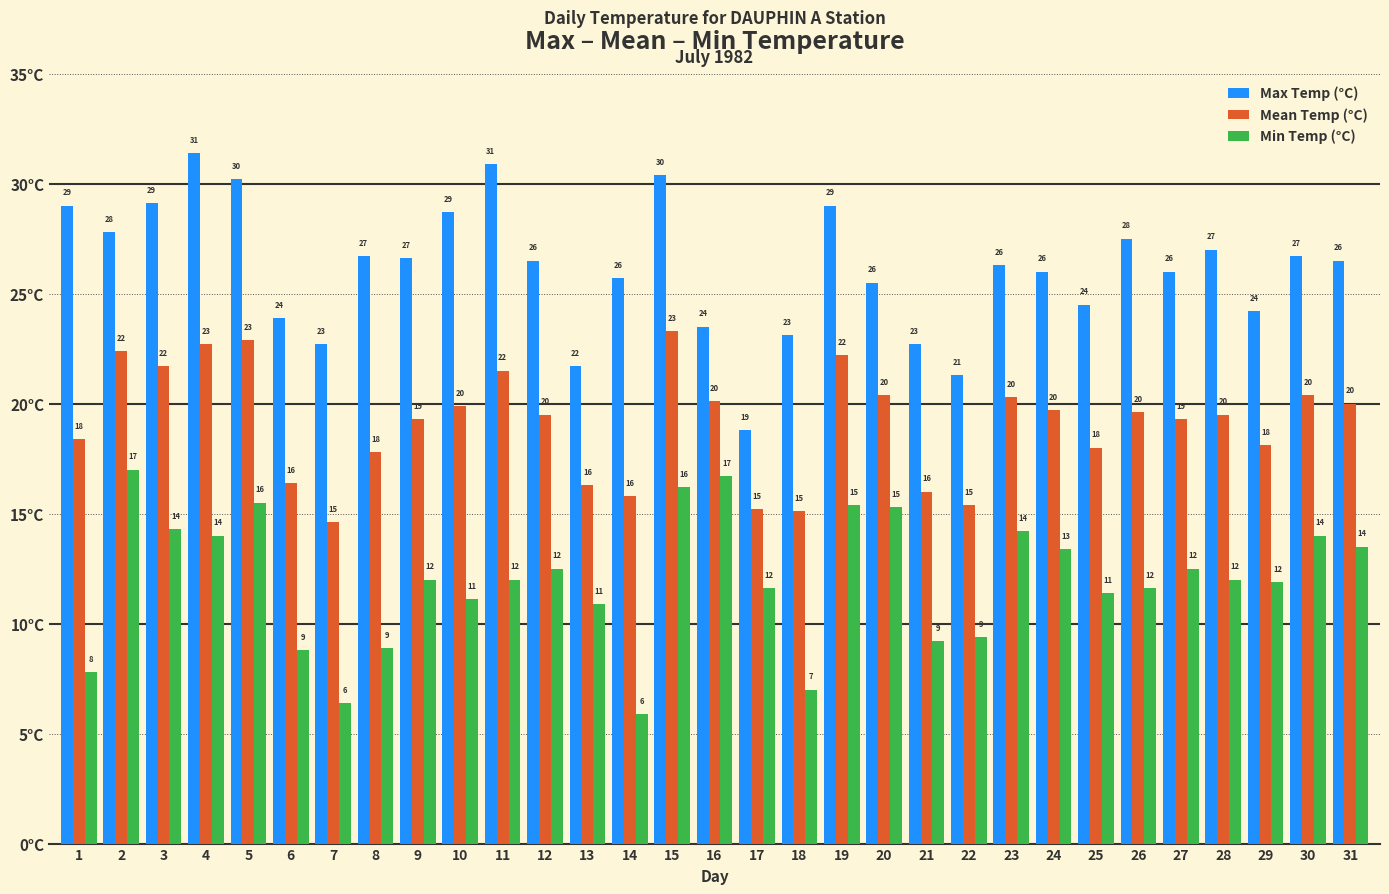

What is the value of the Min Temp (°C) bar at the 27th from the left?

12.5